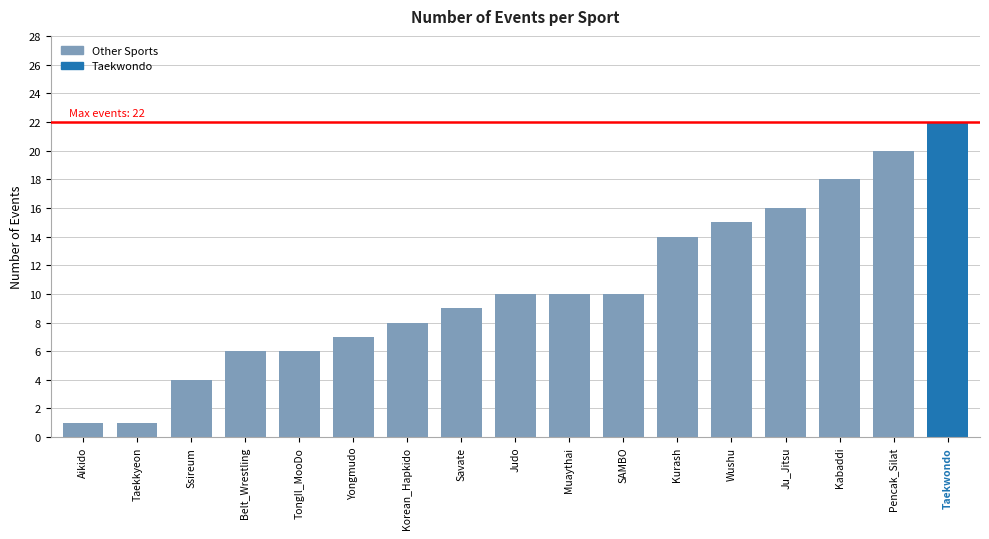

What is the change in value from Kurash to Kabaddi?

+4